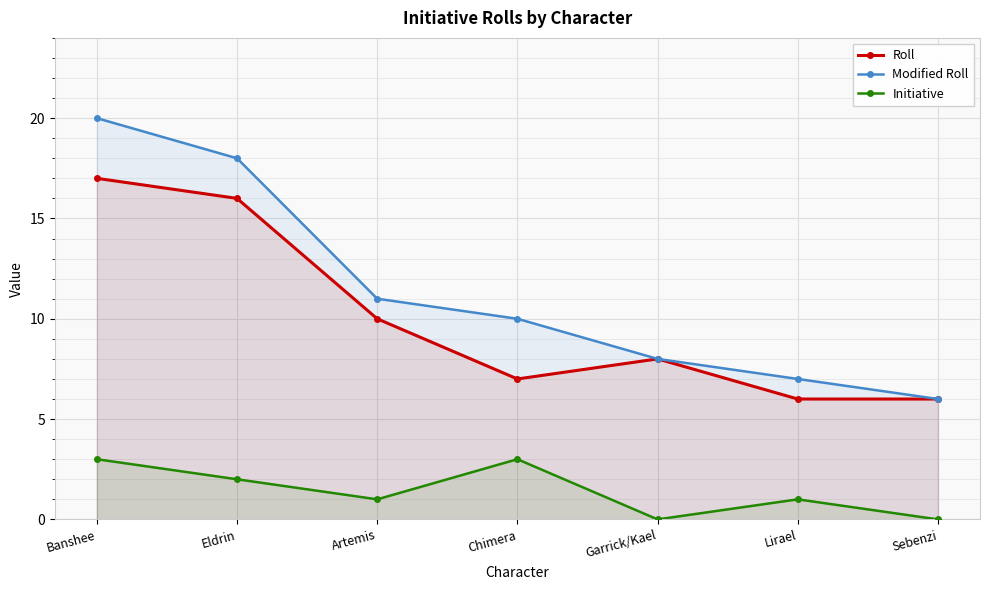

Count the number of categories in the chart.

7